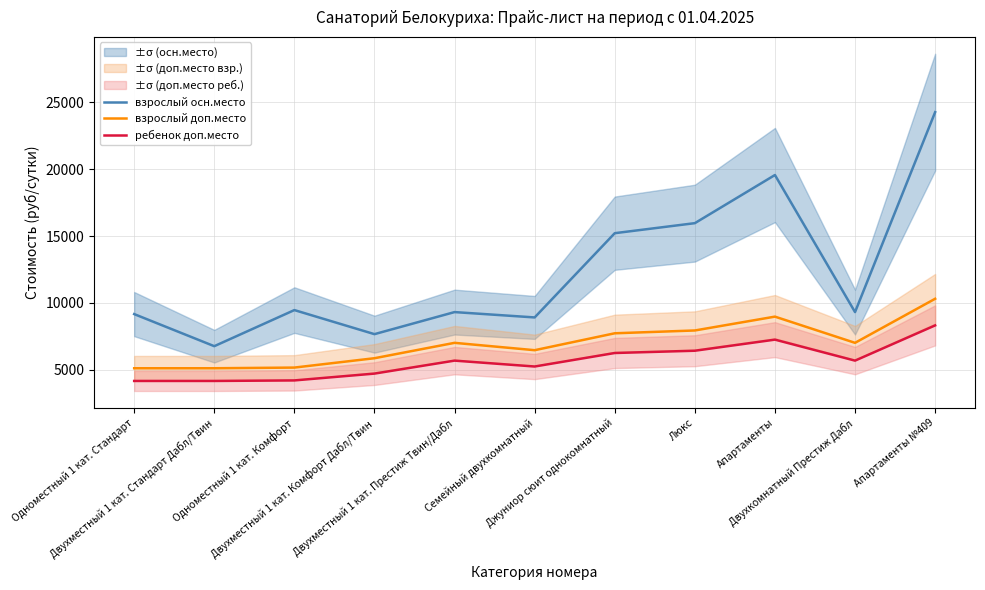

What value does the взрослый доп.место series have at Двухместный 1 кат. Комфорт Дабл/Твин?

5870